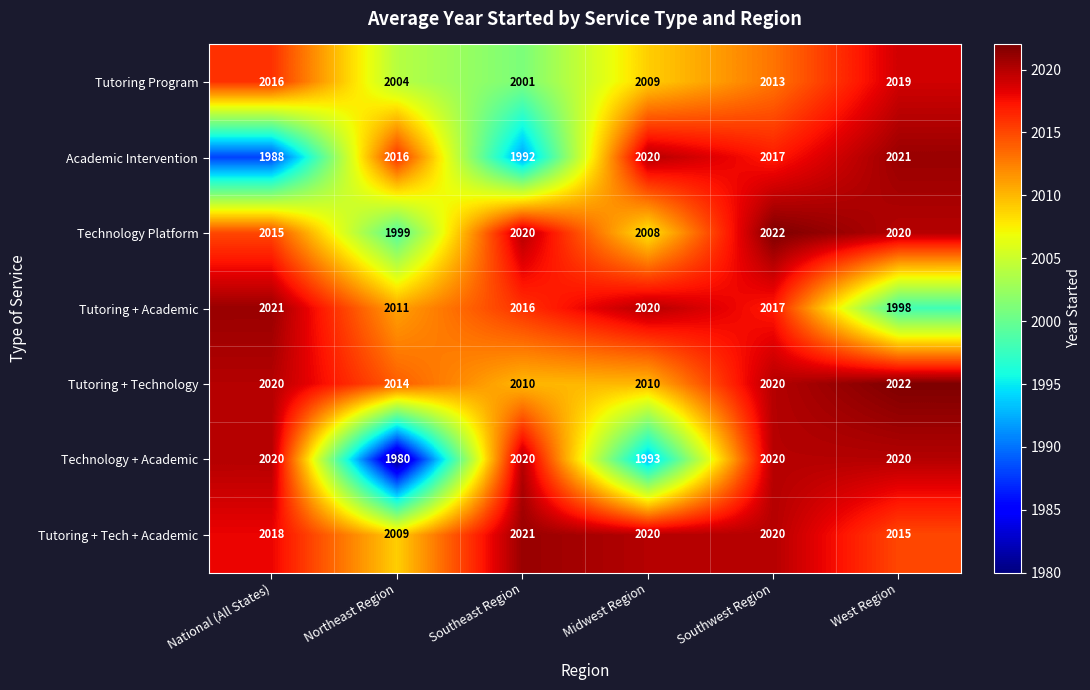

What is the total value across all series at Southeast Region?

14080